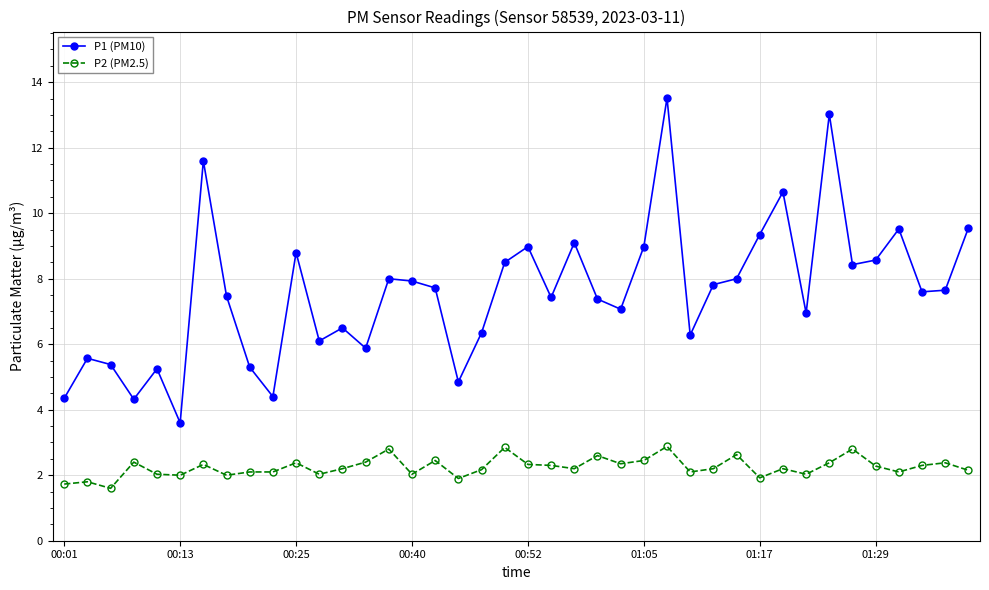

Does the chart display data point markers on the line(s)?

Yes